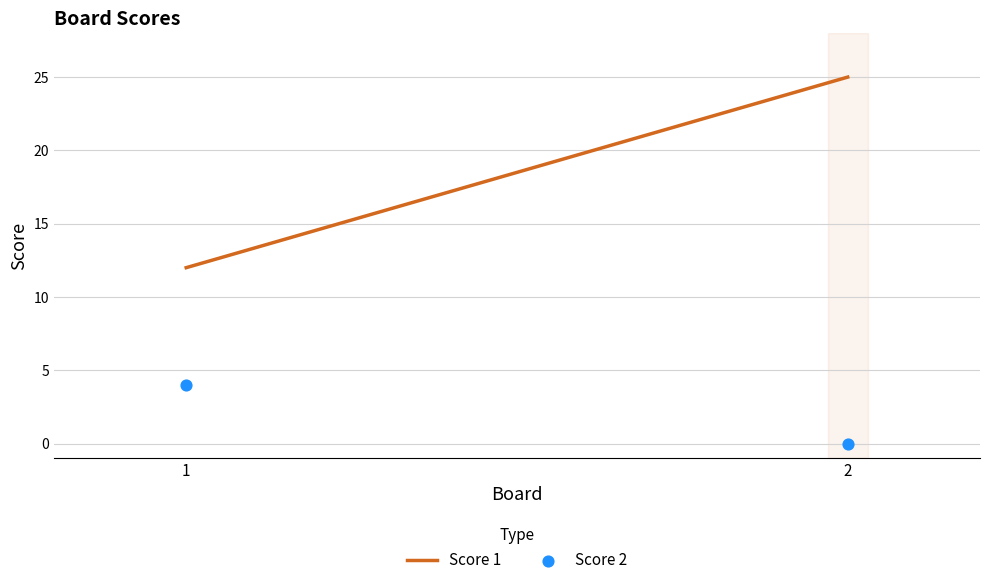

List the coordinates of all points as (Y, X) pairs, reading left to right.

(4, 1)  (0, 2)